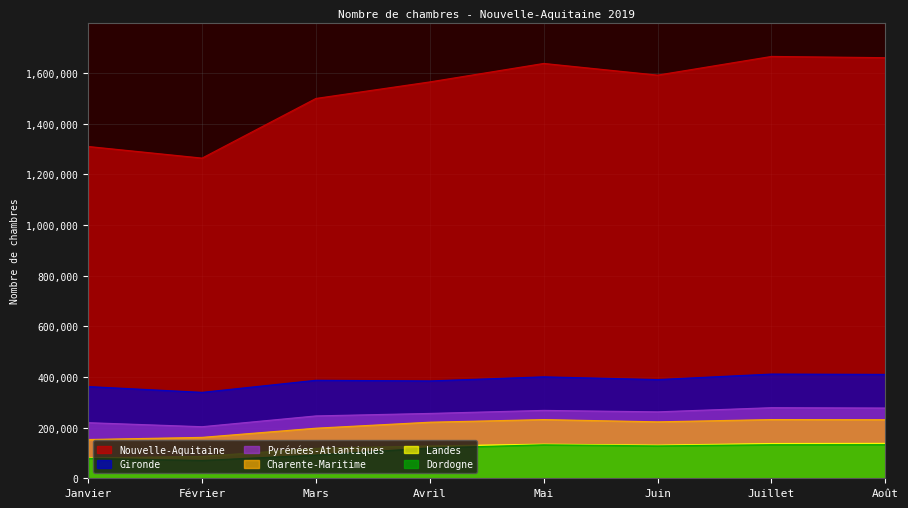

At which category does Landes reach its first local valley?

Juin